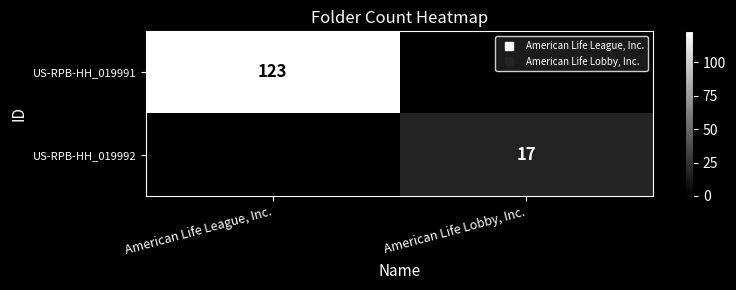

True or false: US-RPB-HH_019991 has a value of 123 at American Life League, Inc..

True